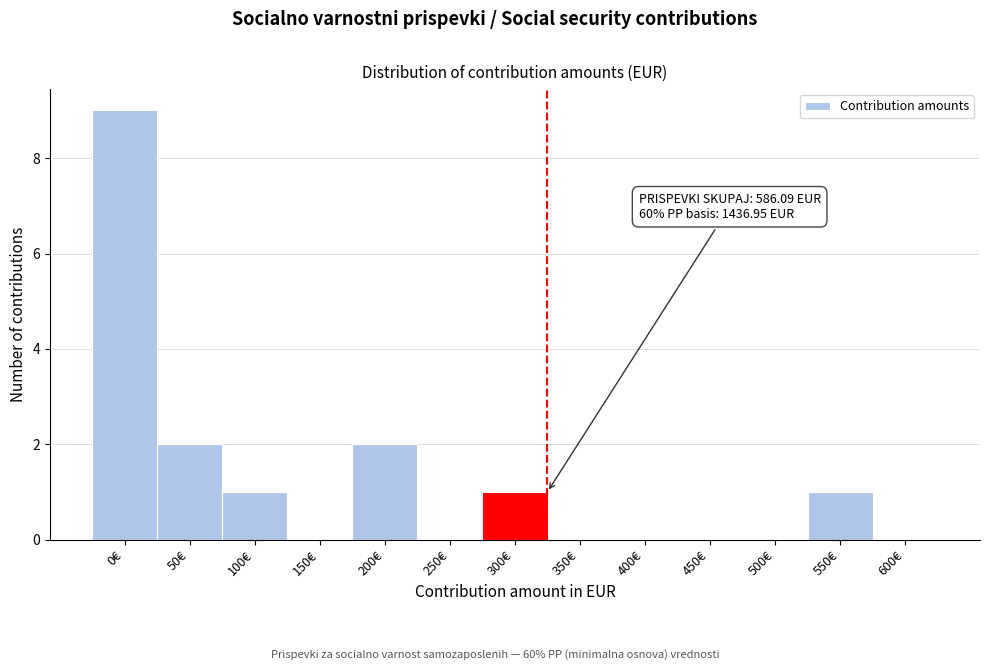

Reading left to right, list all the values displayed in this chart.

0€=9	50€=2	100€=1	150€=0	200€=2	250€=0	300€=1	350€=0	400€=0	450€=0	500€=0	550€=1	600€=0